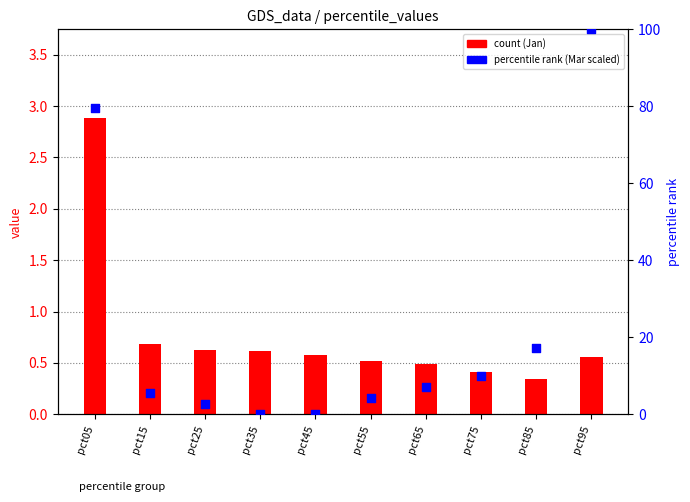

Is the value of percentile rank within the sample at pct85 greater than the value of count at pct25?

Yes